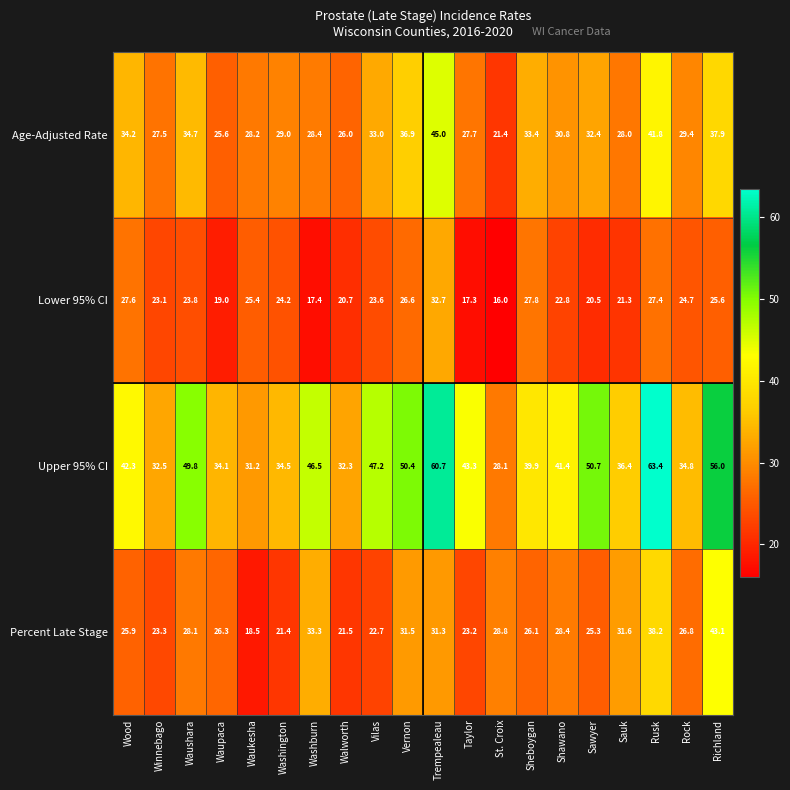

At which label is Upper 95% CI closest to 45?

Washburn